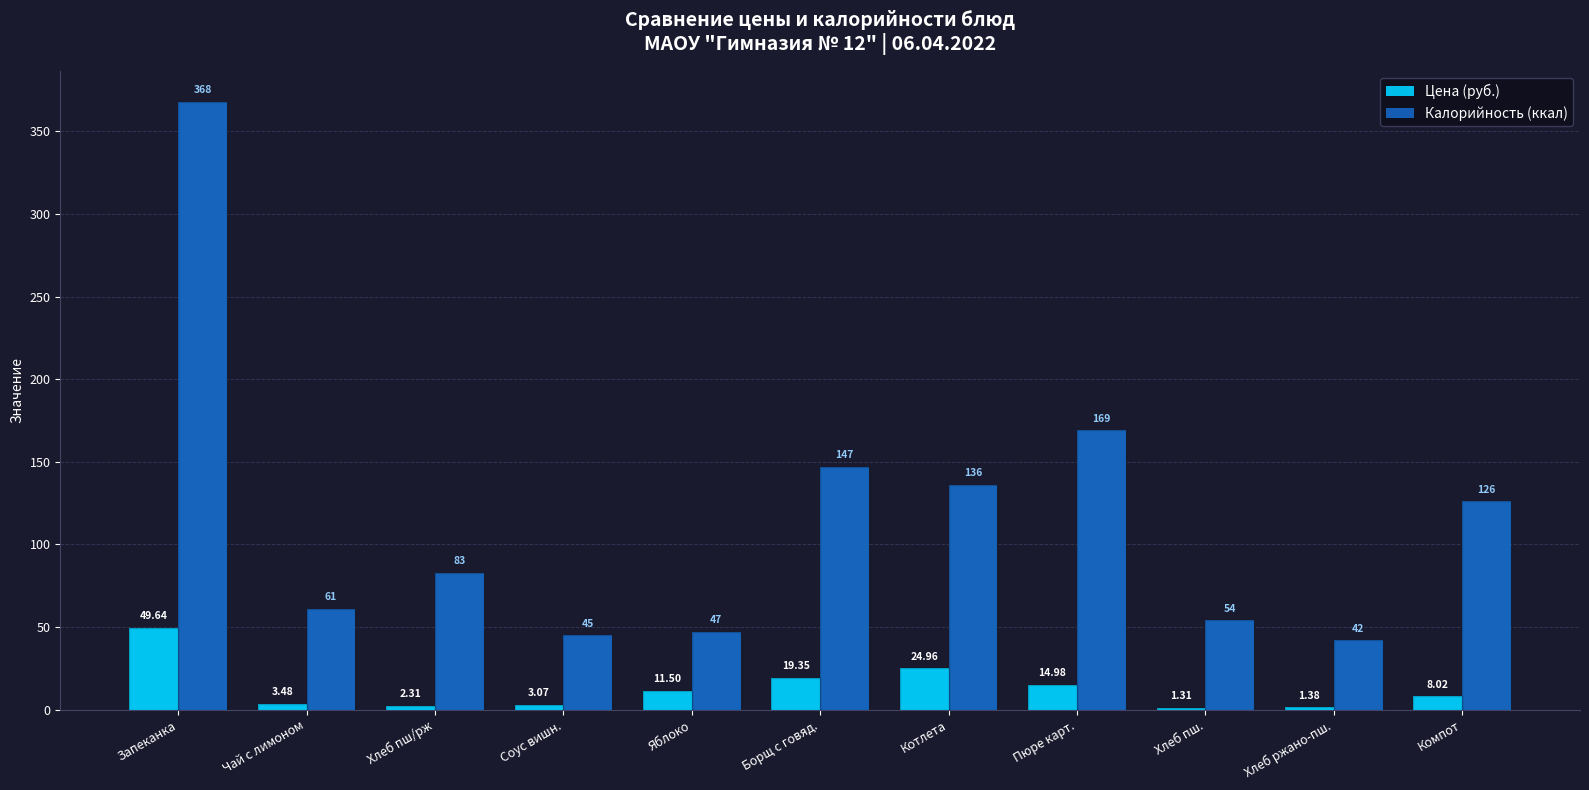

What are all the series names shown in the legend?

Цена (руб.), Калорийность (ккал)